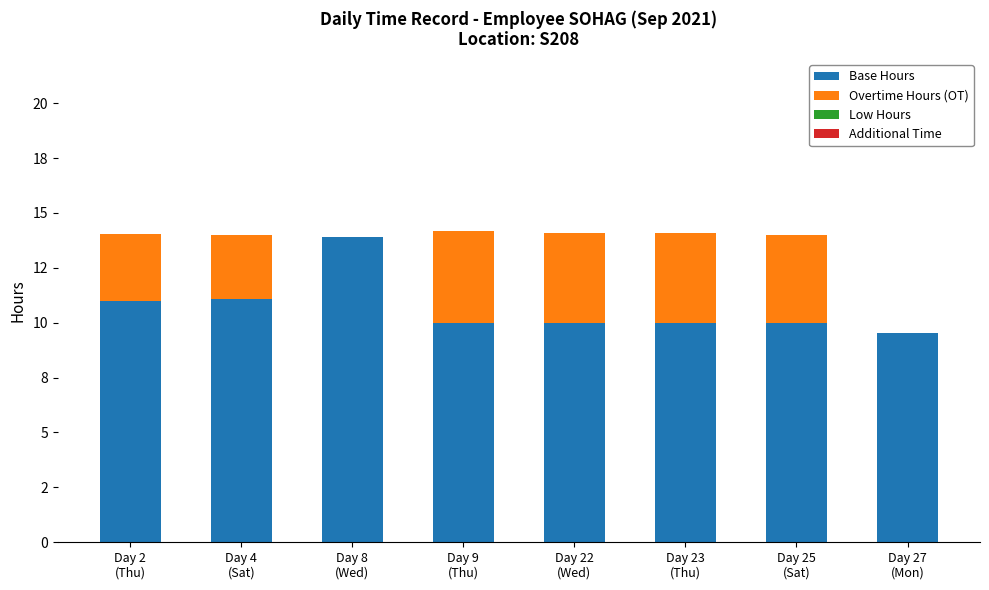

Are the bars grouped side by side (vs. stacked)?

No